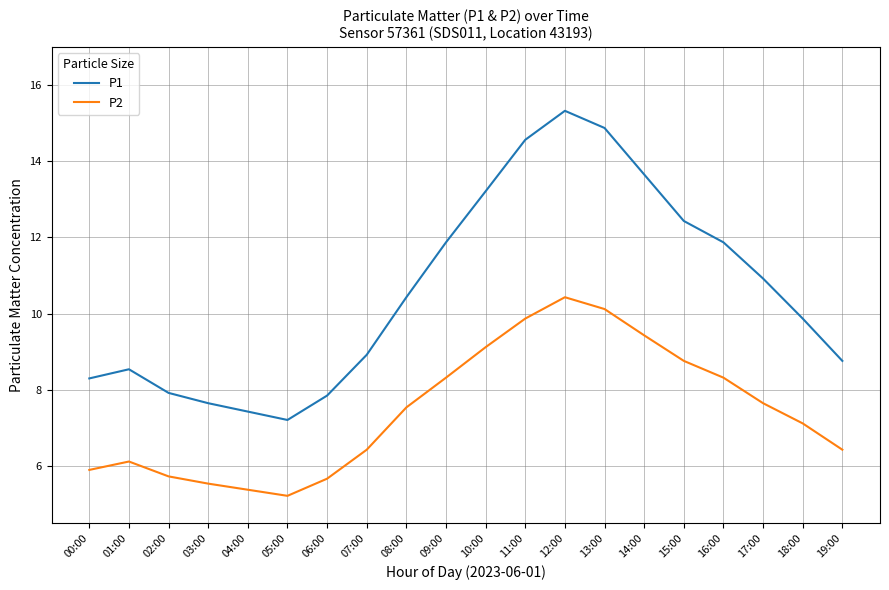

Where does the P1 series first go above 10?

08:00